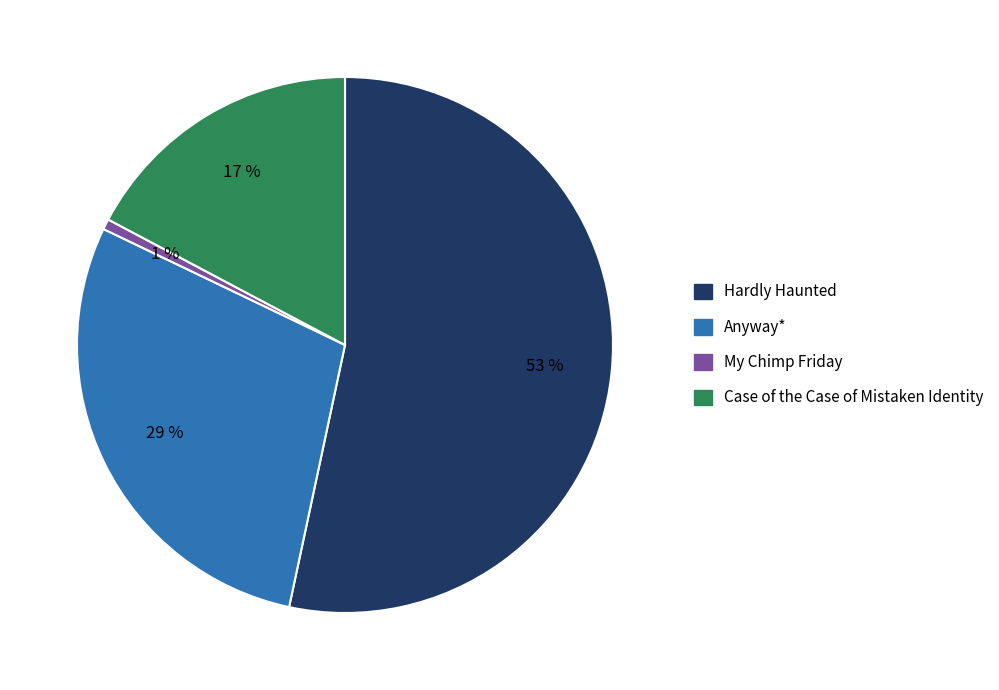

Is it true that My Chimp Friday is 10% of the pie?

False